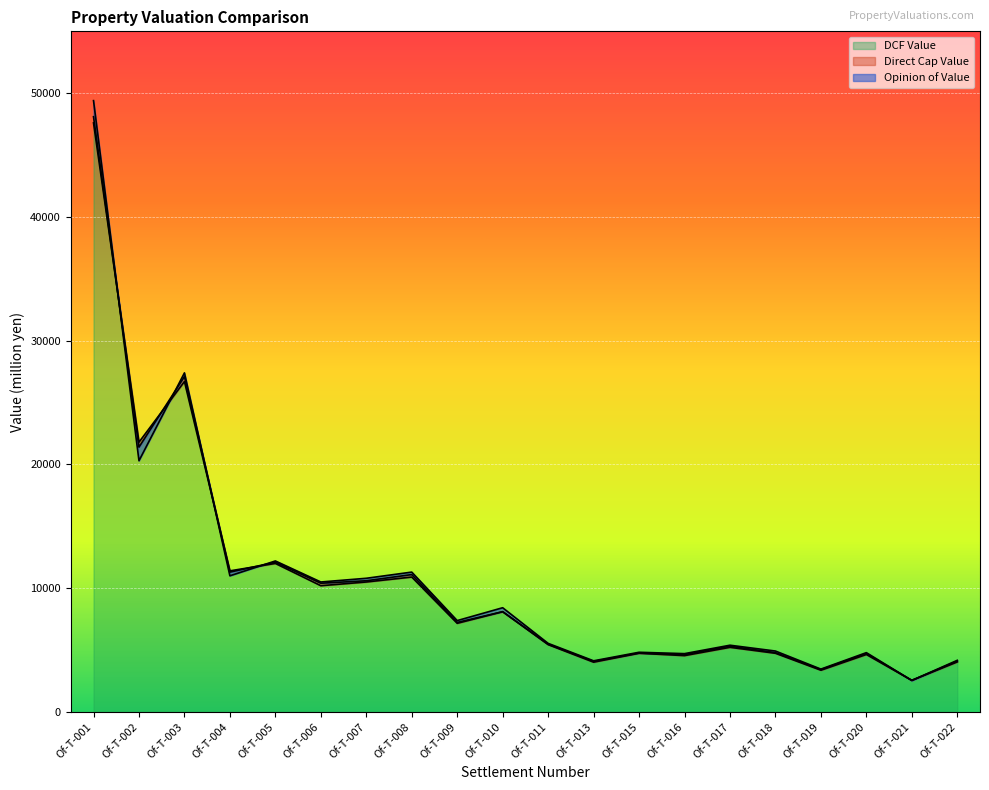

Which series changed the most between Of-T-004 and Of-T-008?

DCF Value